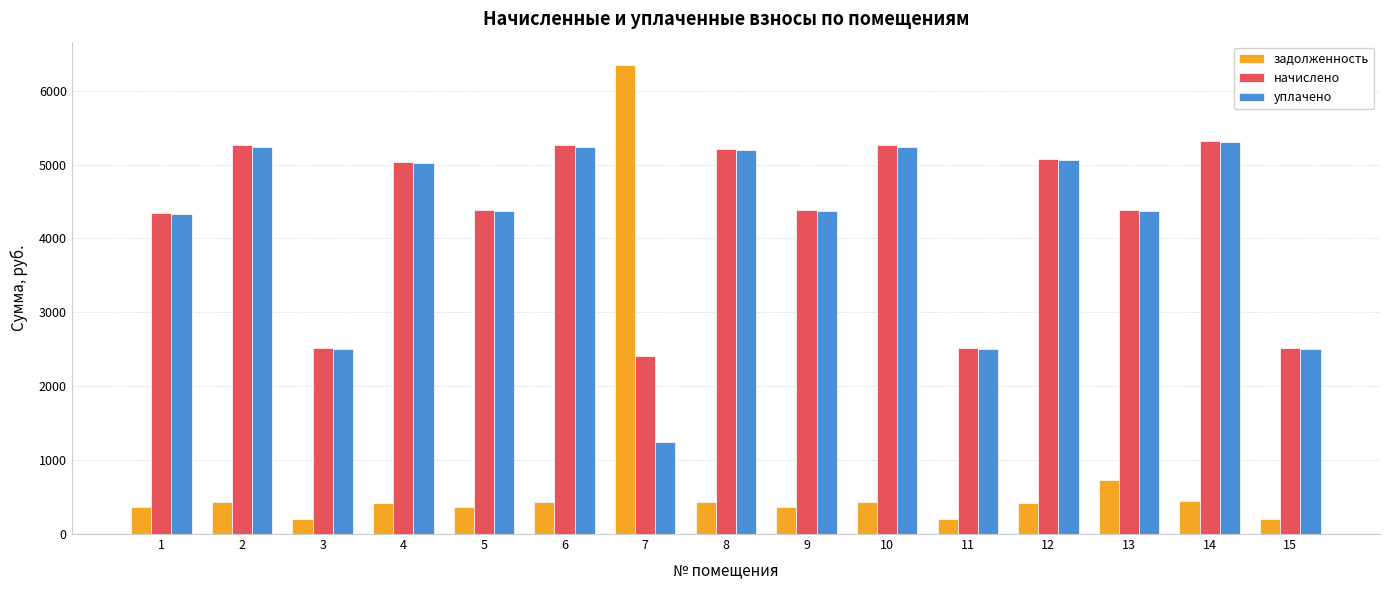

Which series has the largest range (max minus min)?

задолженность